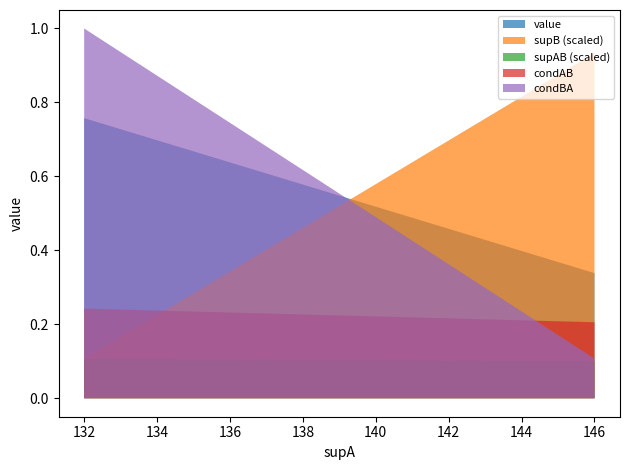

The value series shows 0.5 at 146. True or false?

False